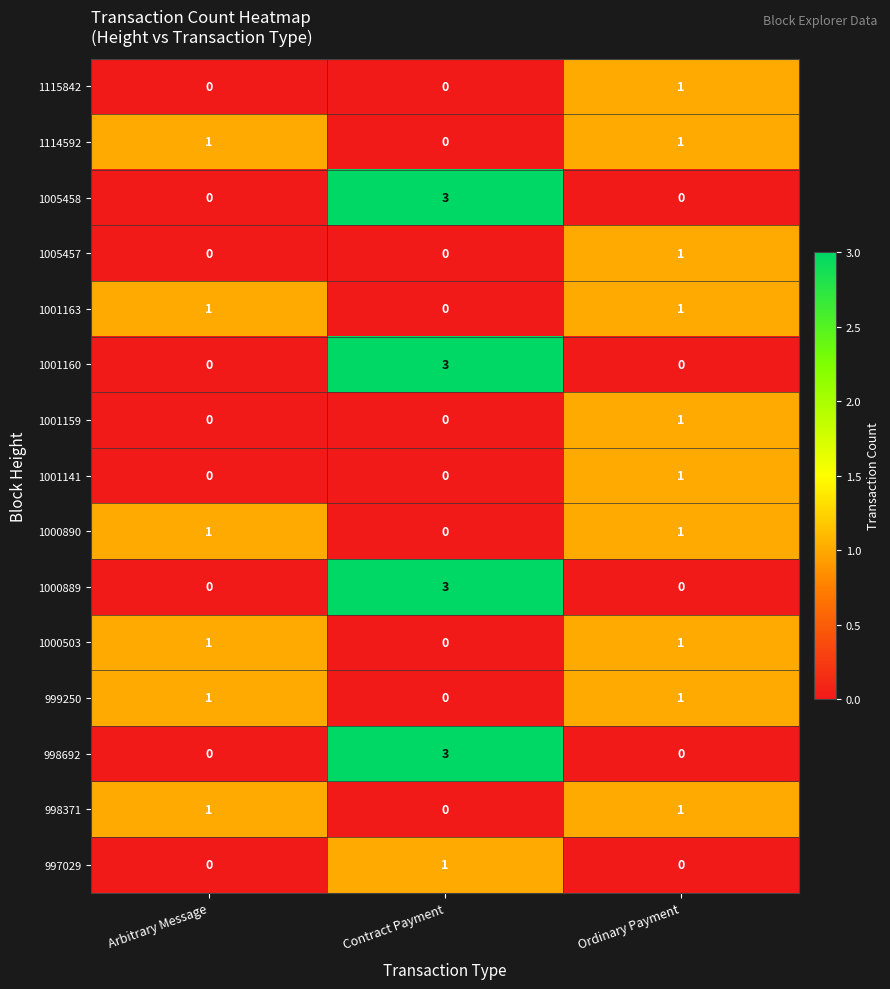

What is the difference between the highest and lowest values at Contract Payment?

3